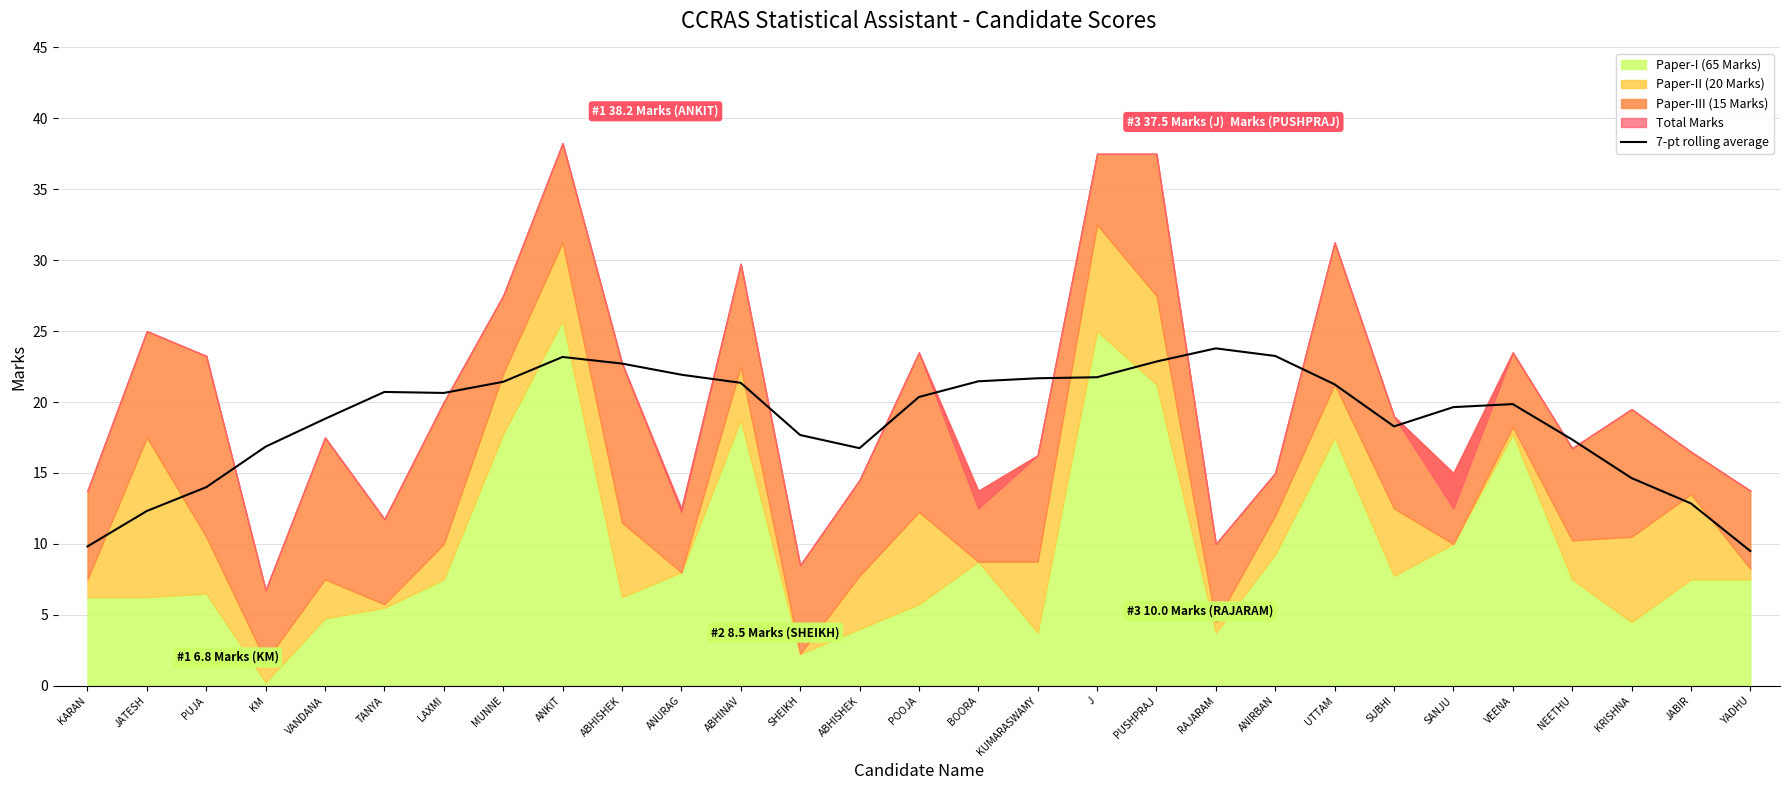

Where is the data nearest to the value 16?

ABHISHEK